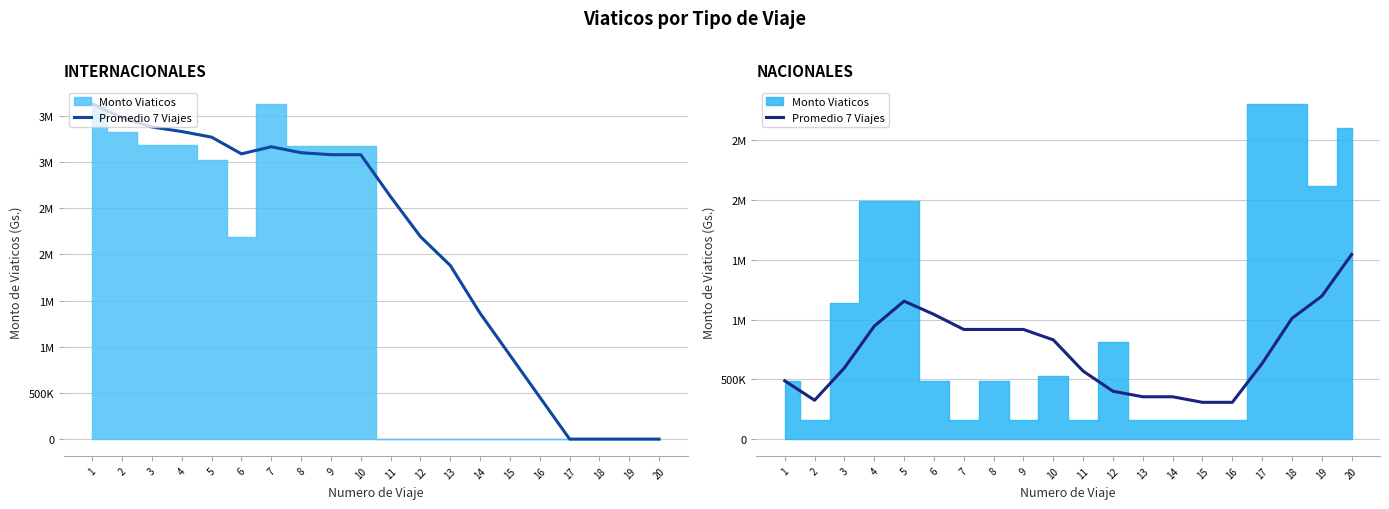

What is the difference between the values at 12 and 19?

795108.9